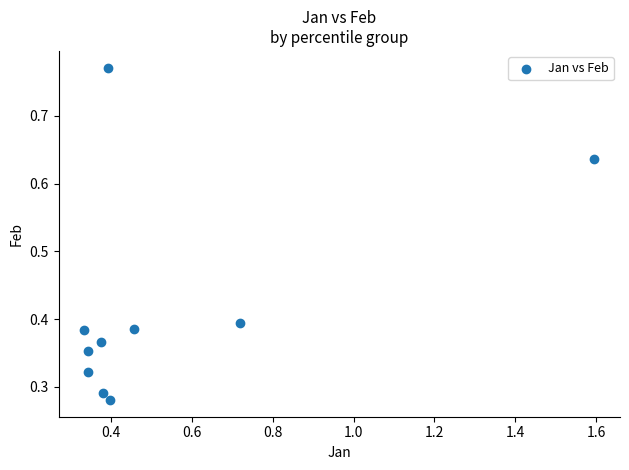

What is the average X value?

0.5